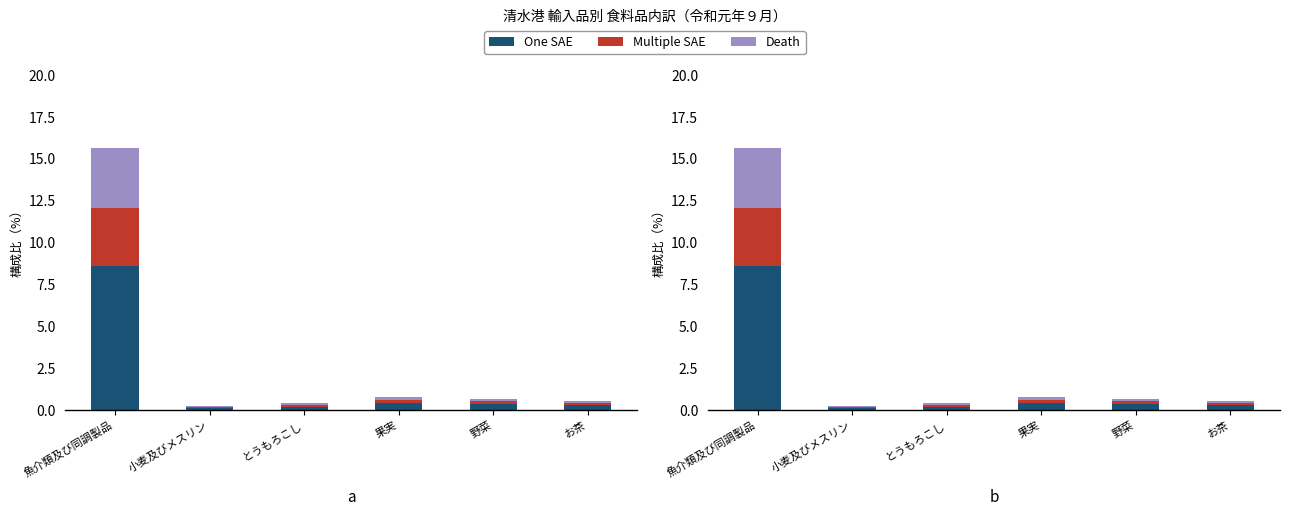

What is the average value of the Multiple SAE series?

0.7